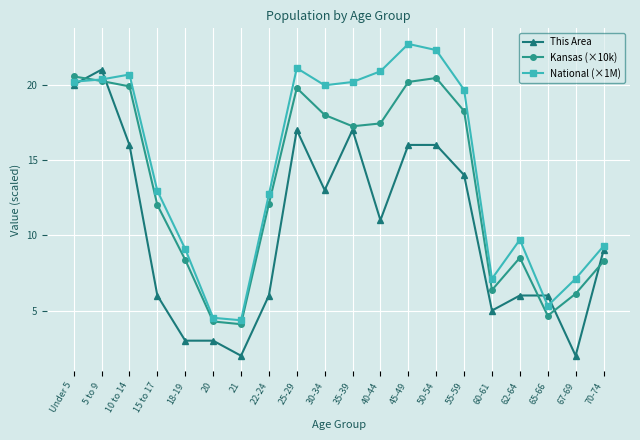

Which series has the largest total across all categories?

National (×1M)